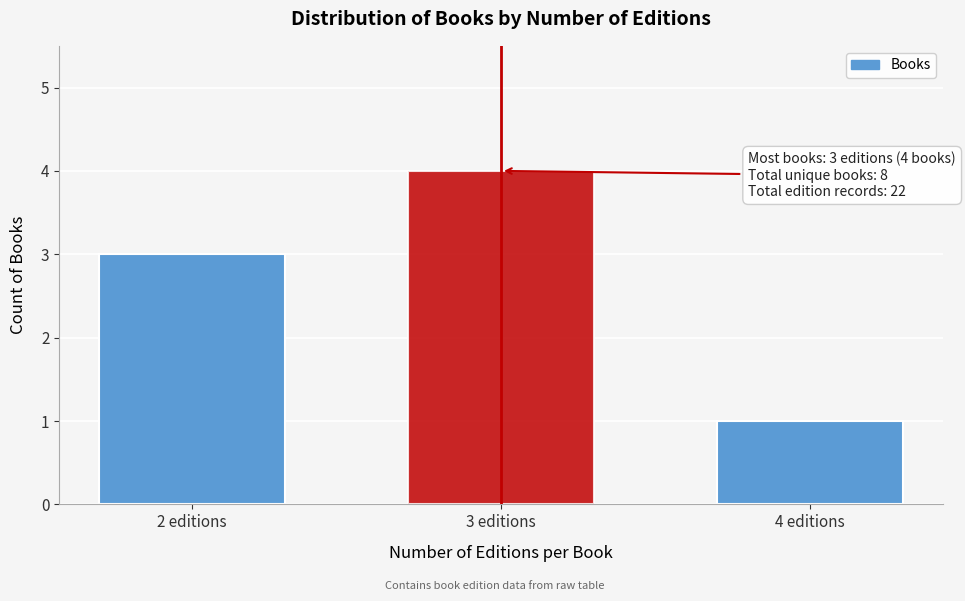

Reading left to right, transcribe all the data shown in this chart.

2 editions=3	3 editions=4	4 editions=1